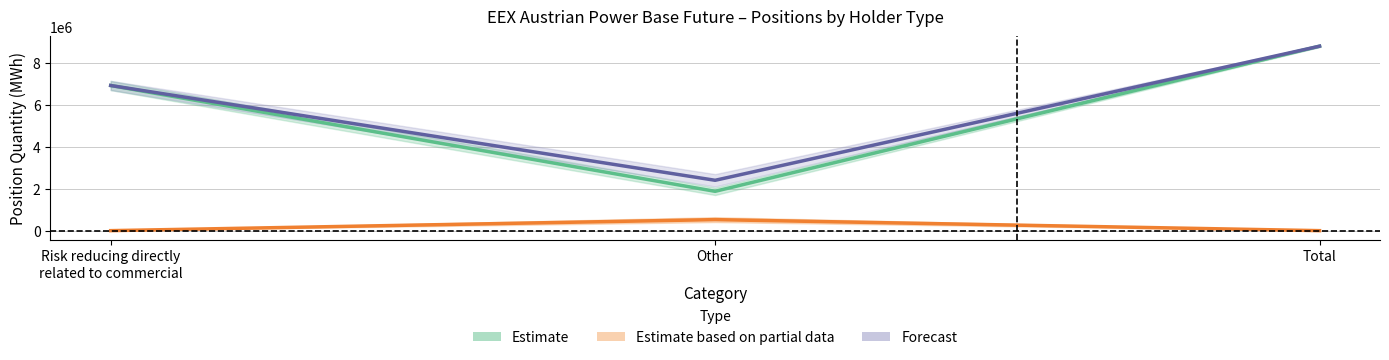

What is the average value of the Estimate series?

5861434.0